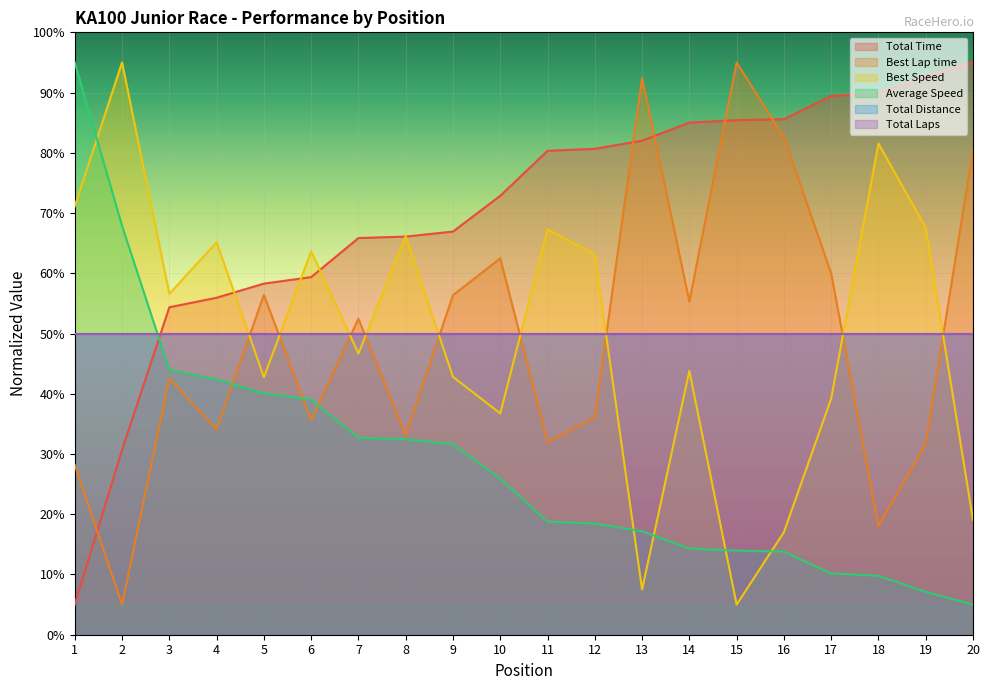

The Best Speed series shows 7.9 at 16. True or false?

False